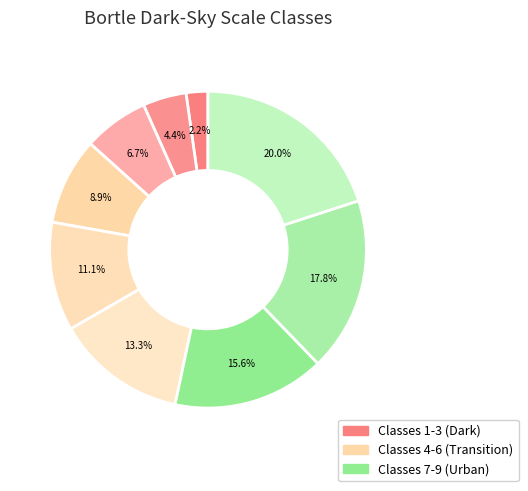

How many slices are in this pie chart?

9